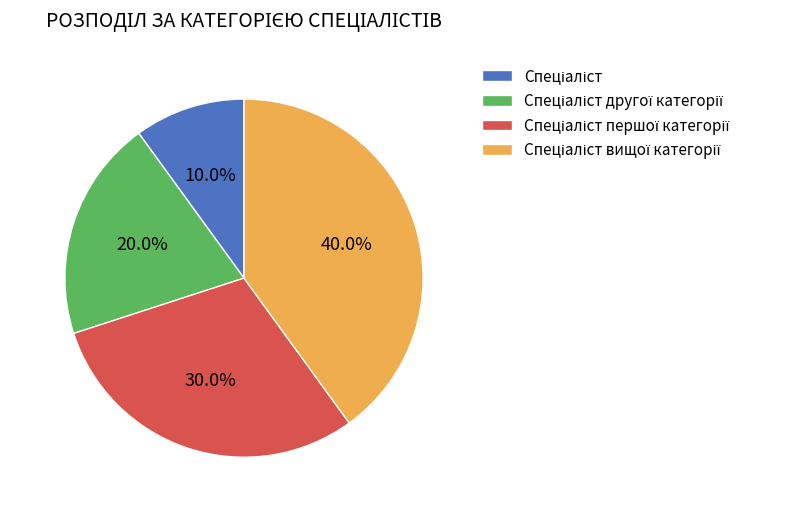

Is there any slice that represents more than half of the pie?

No